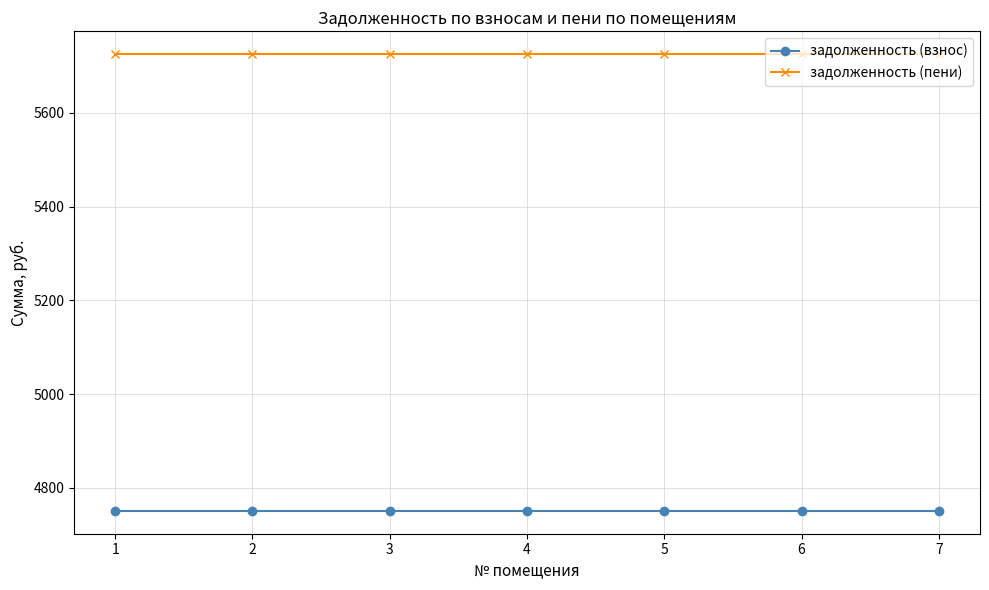

What is the minimum value shown in the chart?

4750.5